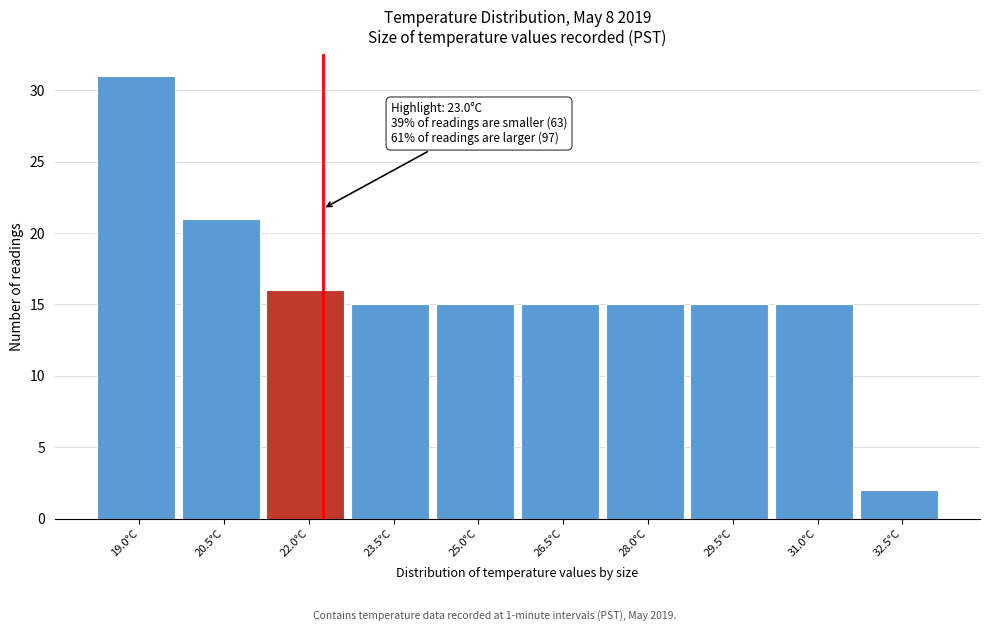

Reading left to right, list all the values displayed in this chart.

19.0°C=31	20.5°C=21	22.0°C=16	23.5°C=15	25.0°C=15	26.5°C=15	28.0°C=15	29.5°C=15	31.0°C=15	32.5°C=2